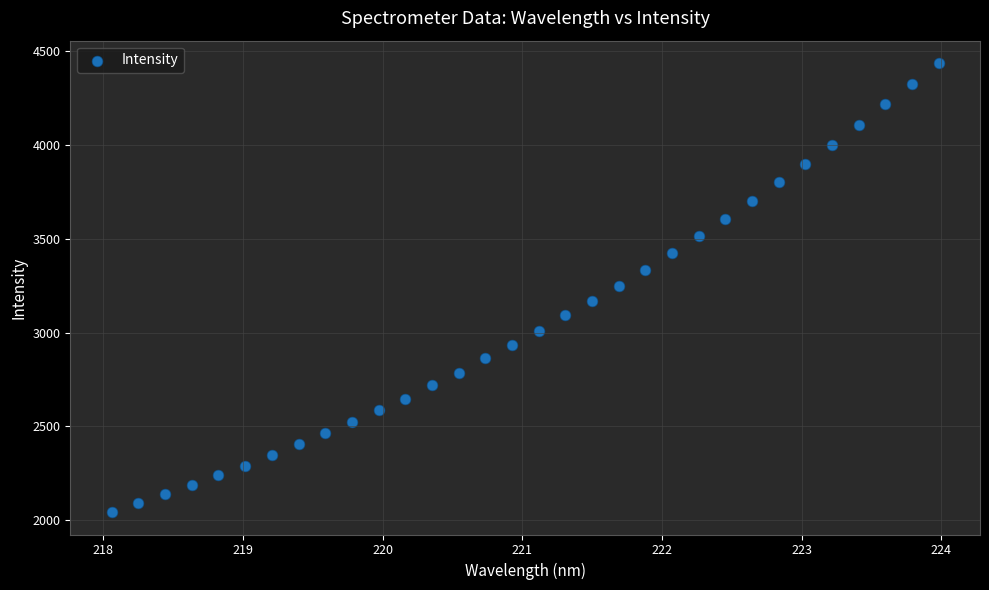

What is the range of X values (max minus min)?

5.9